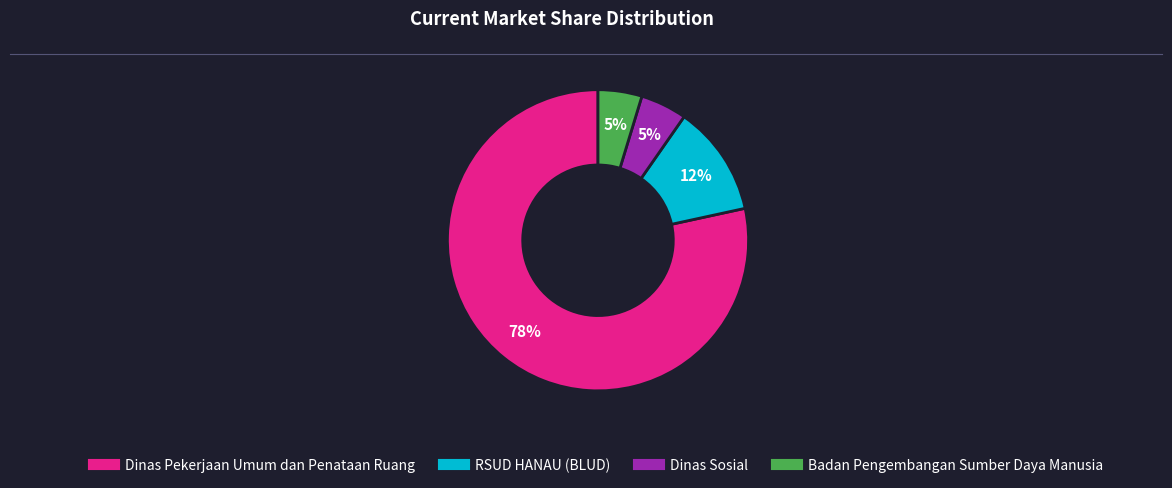

Is there any slice that represents more than half of the pie?

Yes